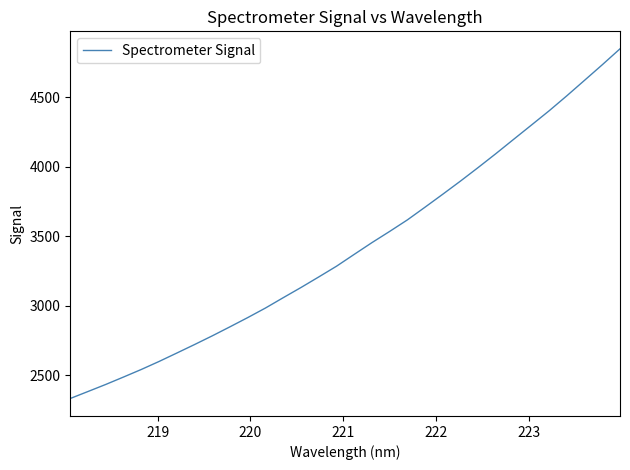

Reading left to right, list all the values displayed in this chart.

2333.9	2384.2	2435.0	2488.2	2542.5	2600.1	2660.6	2721.8	2784.4	2849.5	2915.8	2984.6	3058.9	3132.0	3207.8	3284.8	3370.2	3454.6	3535.3	3618.2	3710.0	3803.1	3897.8	3995.4	4095.3	4198.0	4300.2	4402.9	4510.9	4622.2	4733.9	4848.4